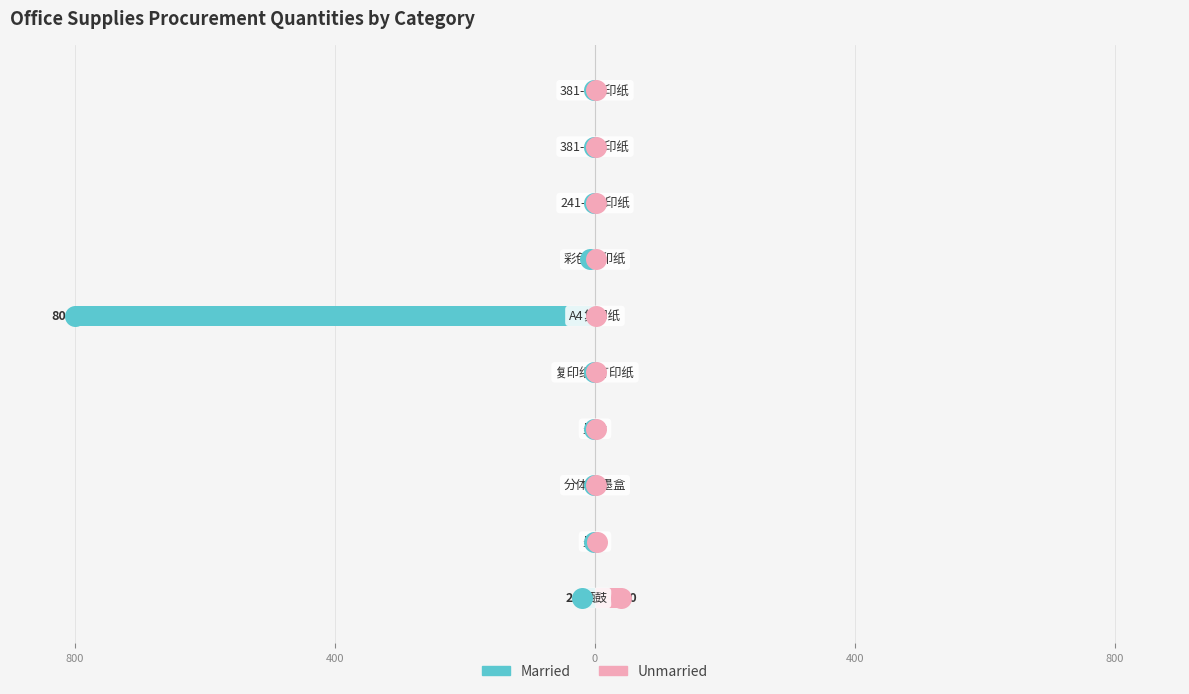

Which series has the largest range (max minus min)?

Married